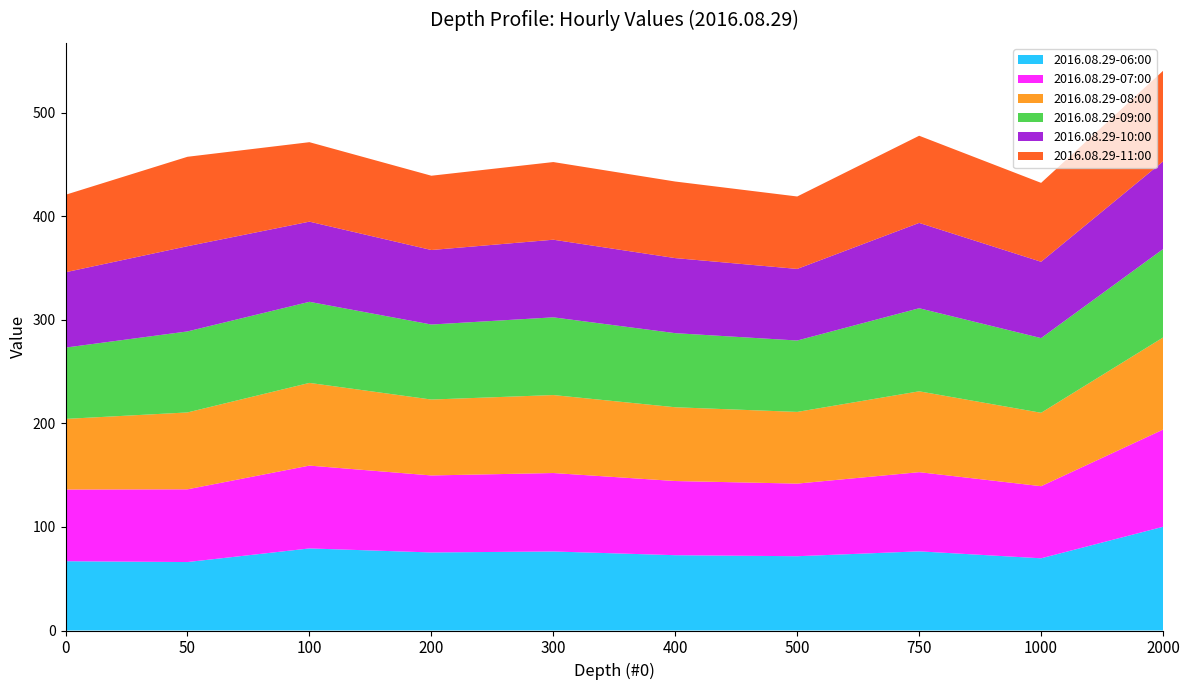

Where does the 2016.08.29-08:00 series first go above 74?

50